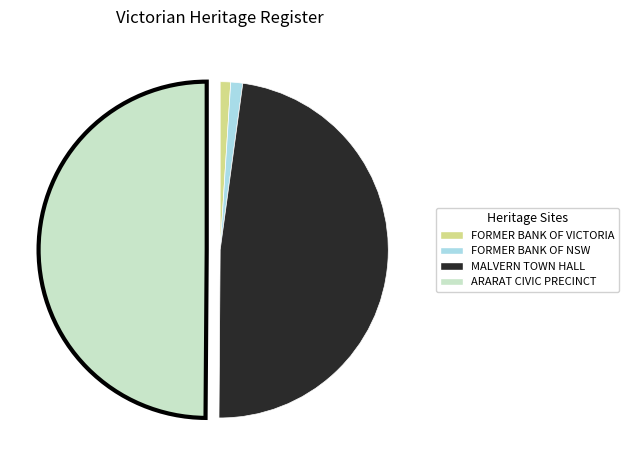

True or false: MALVERN TOWN HALL accounts for 48% of the total.

True